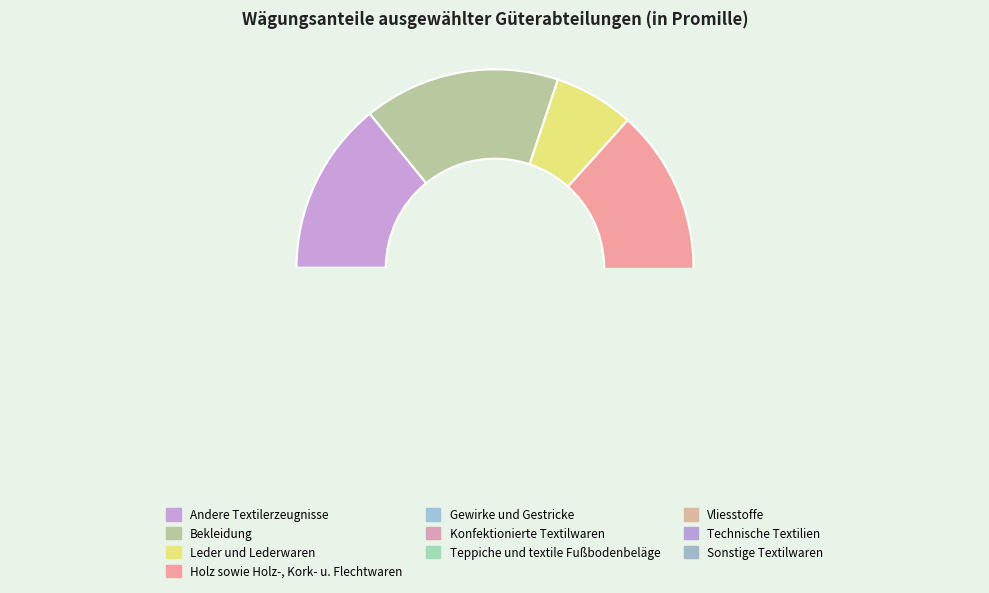

Is there a majority slice in this chart?

No